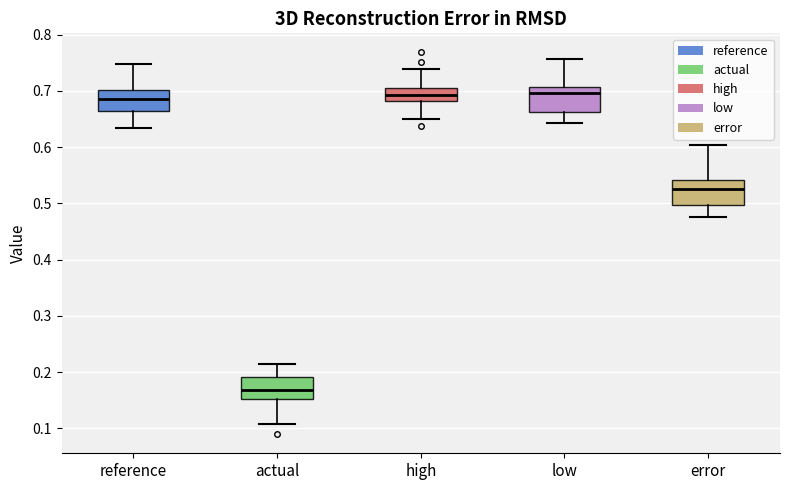

Which box has the lowest median line?

actual